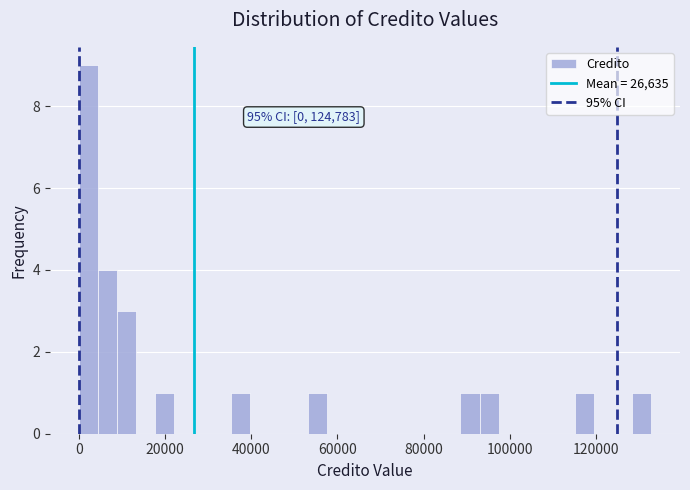

Around what value on the x-axis is the tallest bar? Give the approximate position of its centre, as read against the axis.

2000